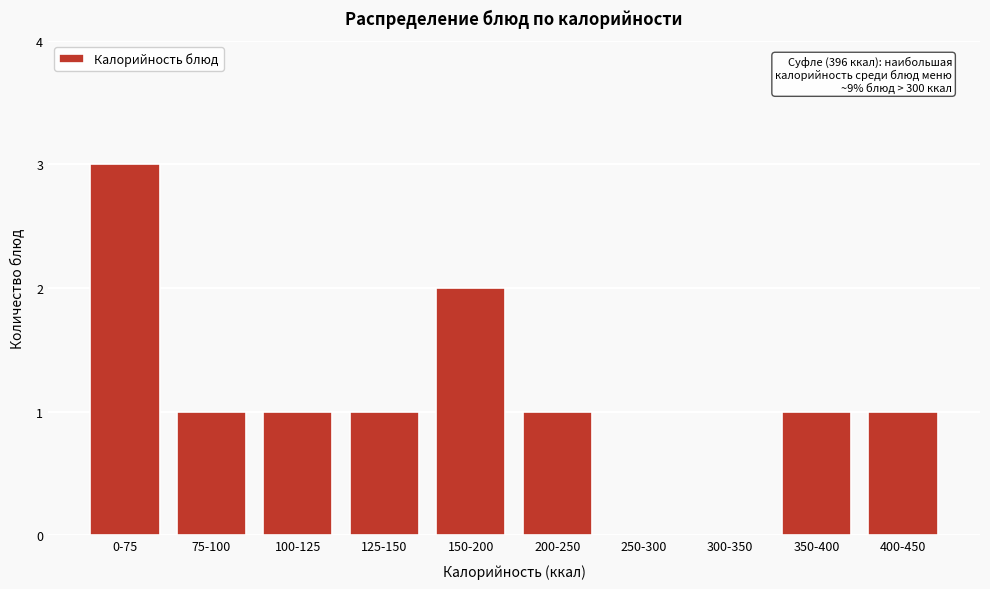

Reading left to right, transcribe all the data shown in this chart.

0-75=3	75-100=1	100-125=1	125-150=1	150-200=2	200-250=1	250-300=0	300-350=0	350-400=1	400-450=1